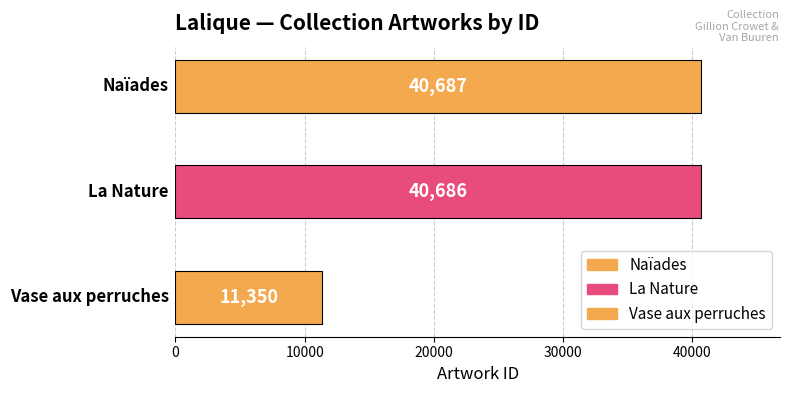

At which category does the chart reach its peak across all series?

Naïades